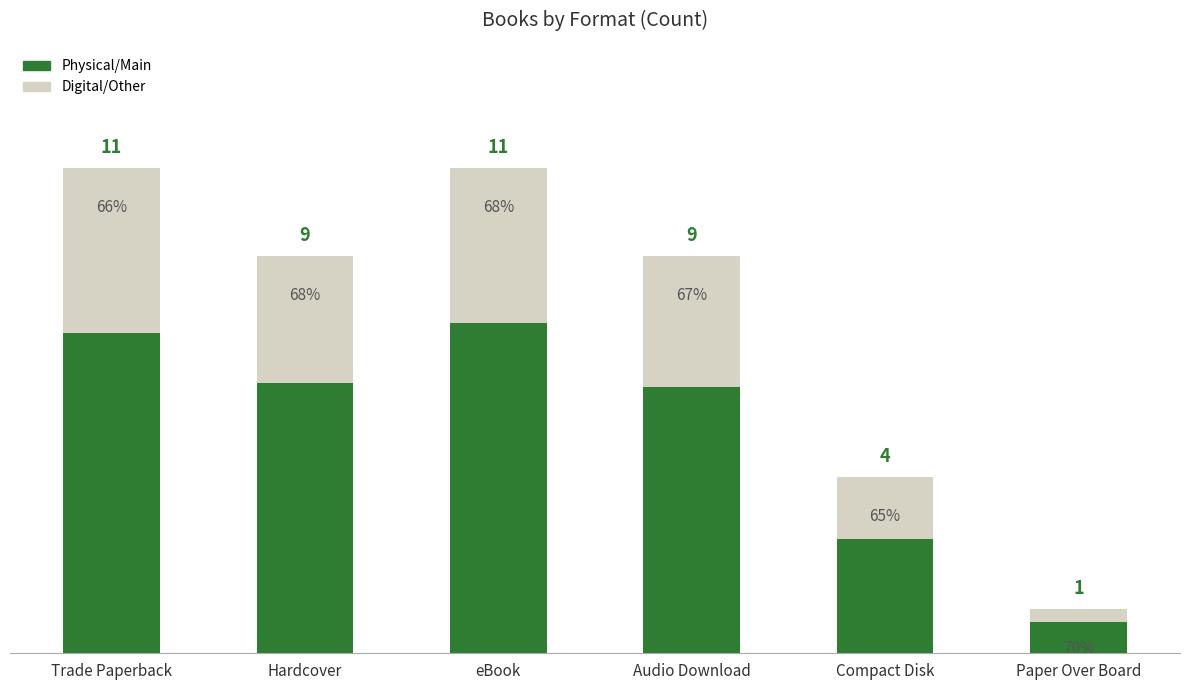

What is the difference between the maximum and minimum values in the Digital/Other series?

3.4